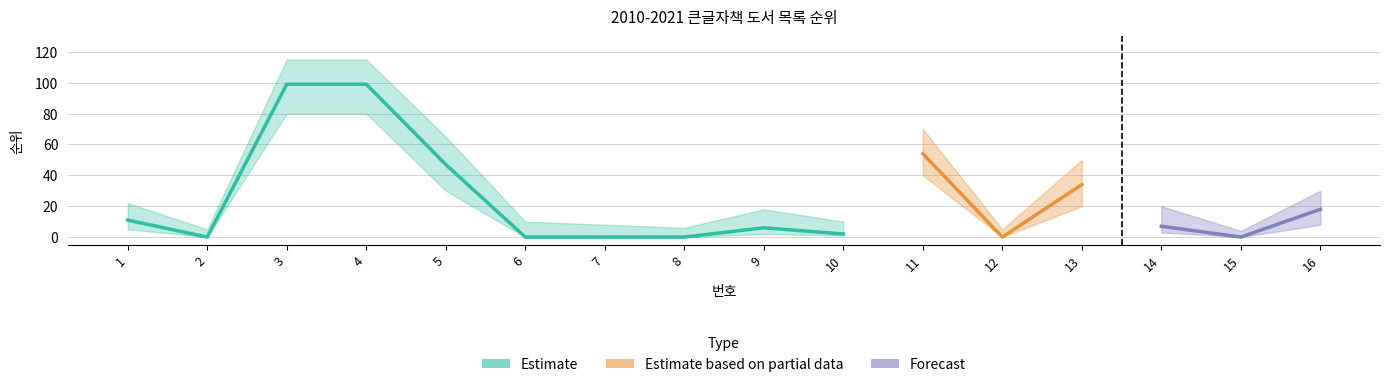

True or false: 순위_upper has more than 0 interior local peaks.

True